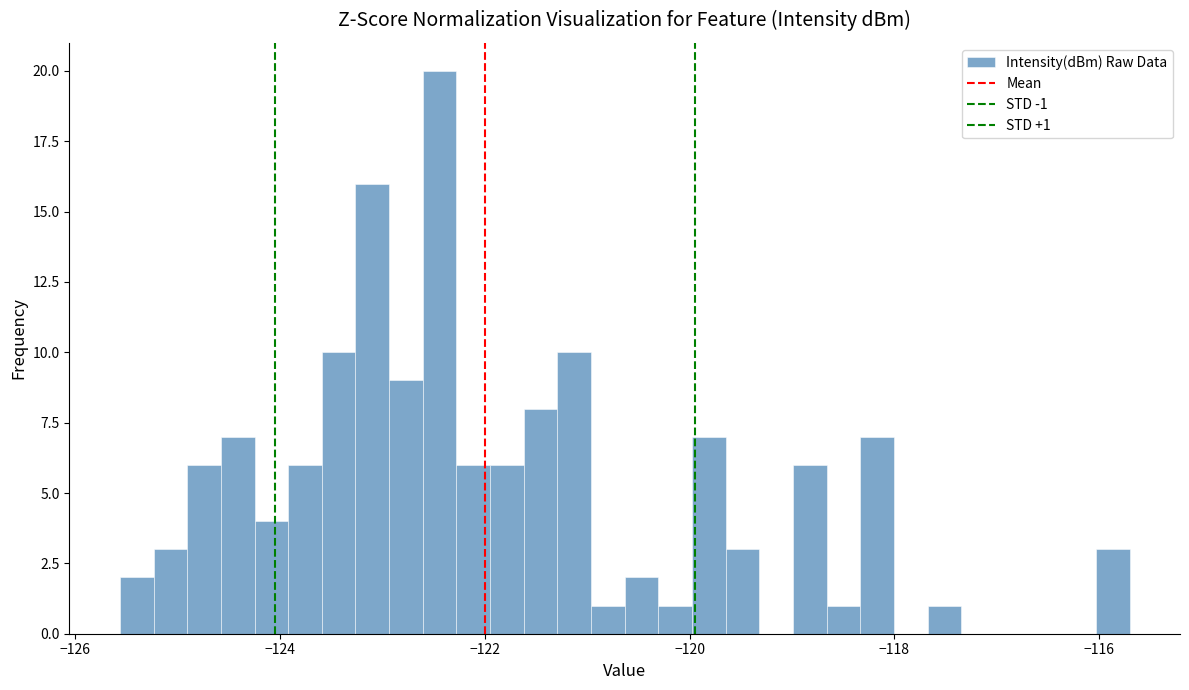

Read against the x-axis, roughly where is the centre of the tallest bar?

-122.4